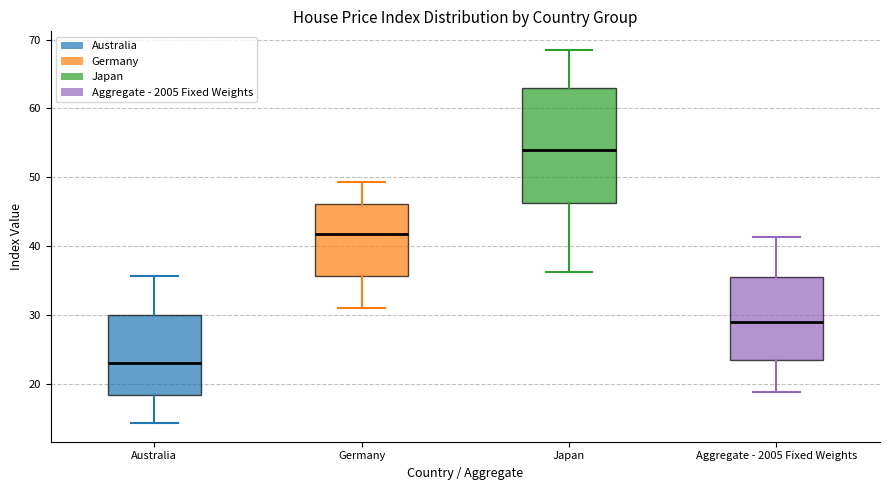

Reading left to right, read every box against the y-axis: the position of its median line, the range the box covers, and the ends of its whiskers. The values are not printed on the chart, so give them approximately, as read against the axis.

Australia: median 23, box 18 to 30, whiskers 14 to 36
Germany: median 42, box 36 to 46, whiskers 31 to 49
Japan: median 54, box 46 to 63, whiskers 36 to 68
Aggregate - 2005 Fixed Weights: median 29, box 23 to 36, whiskers 19 to 41